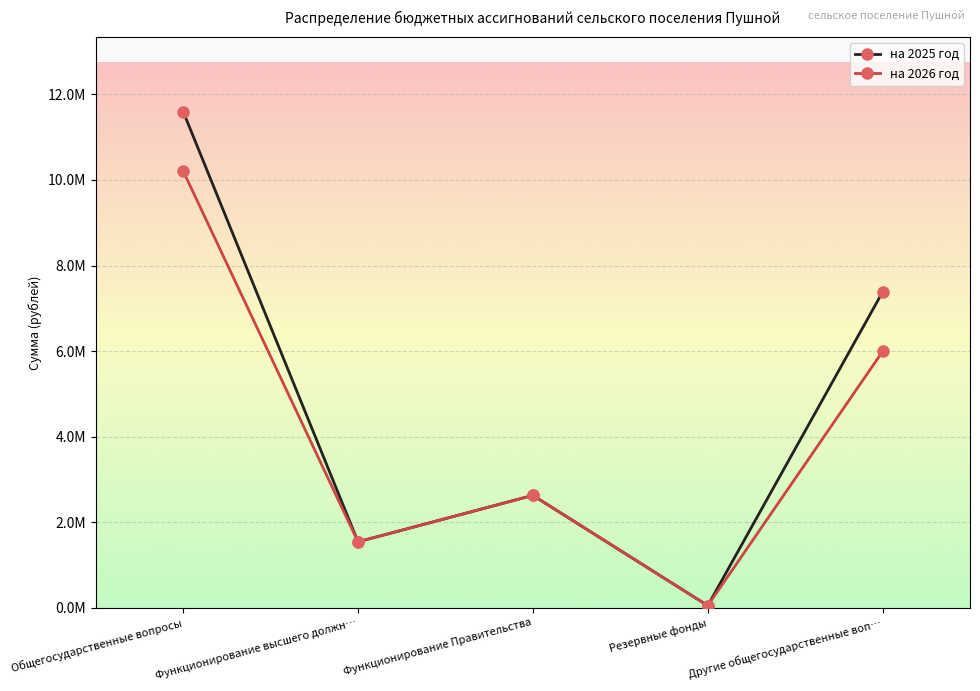

True or false: на 2025 год and на 2026 год cross at least once.

False